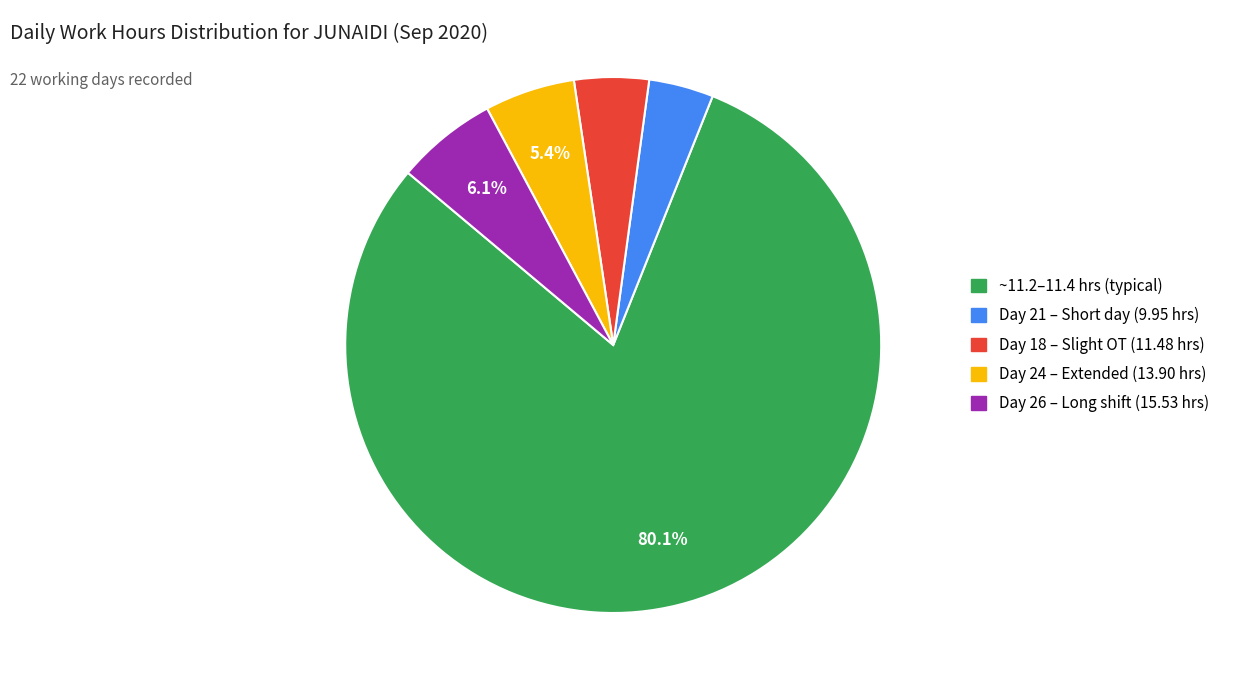

Is there any slice that represents more than half of the pie?

Yes